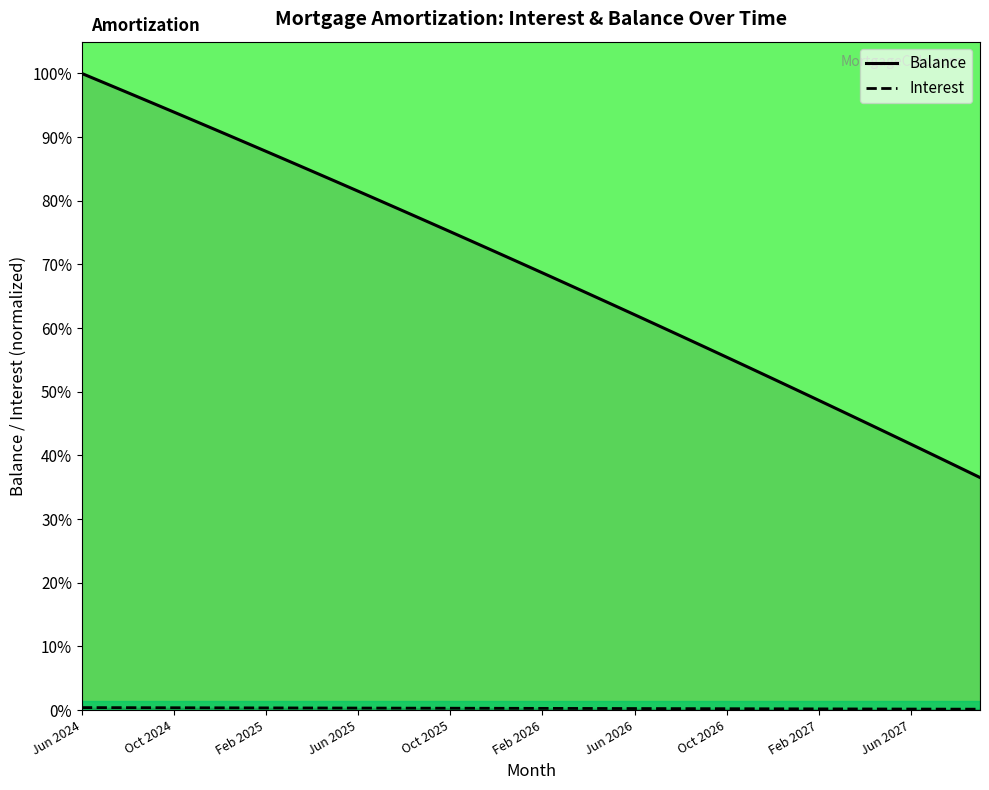

Rank the series by their maximum value, from highest to lowest.

Balance, Interest